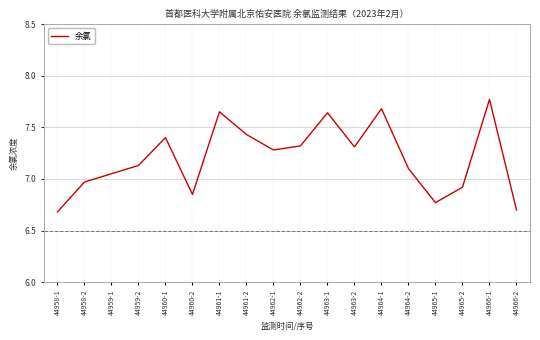

How many interior local valleys (lower than both neighbors) does the data have?

4